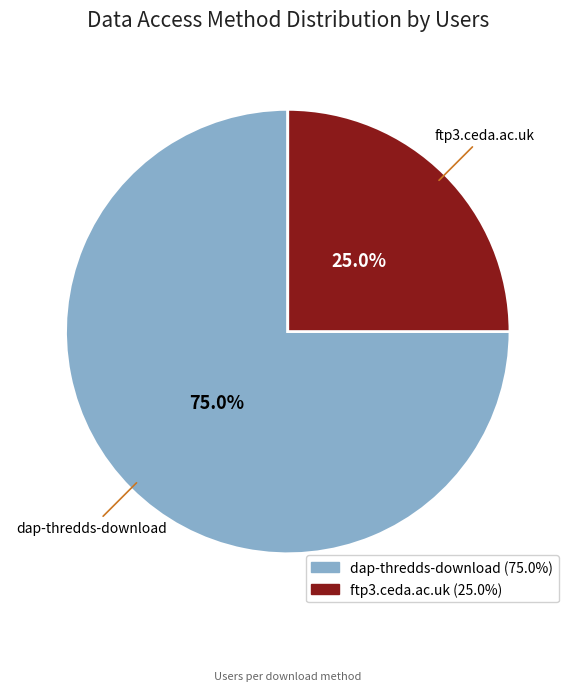

What is the ratio of the value at dap-thredds-download to the value at ftp3.ceda.ac.uk?

3.0